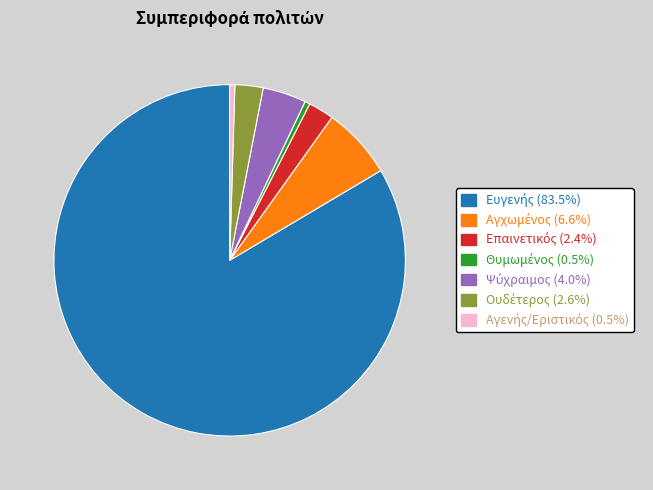

Is there a majority slice in this chart?

Yes